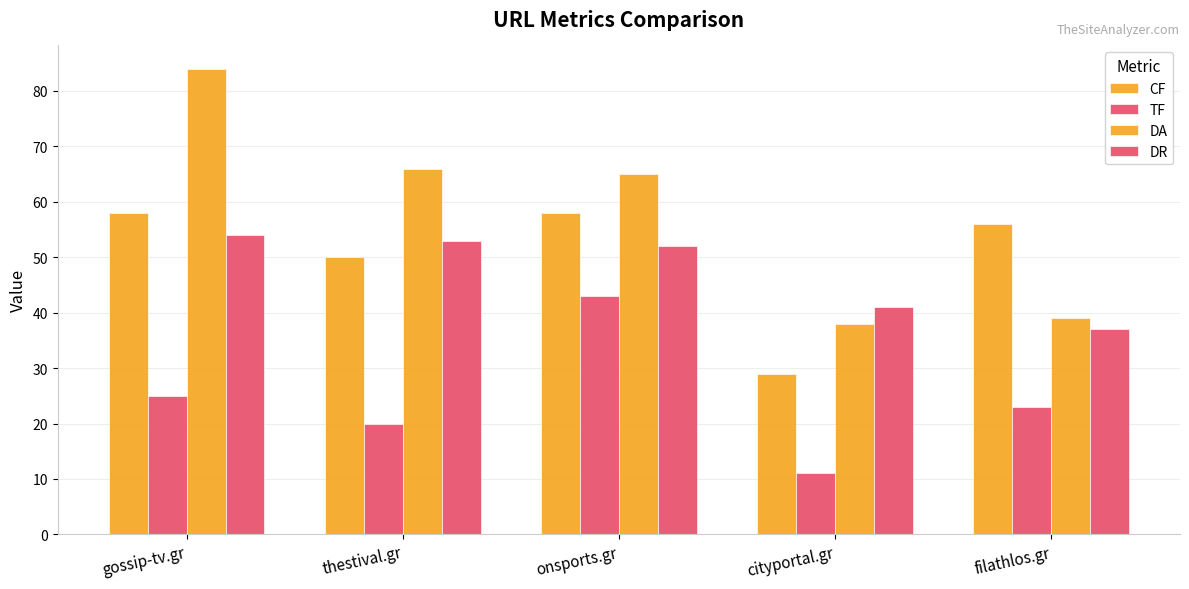

How many data points does each series have?

5